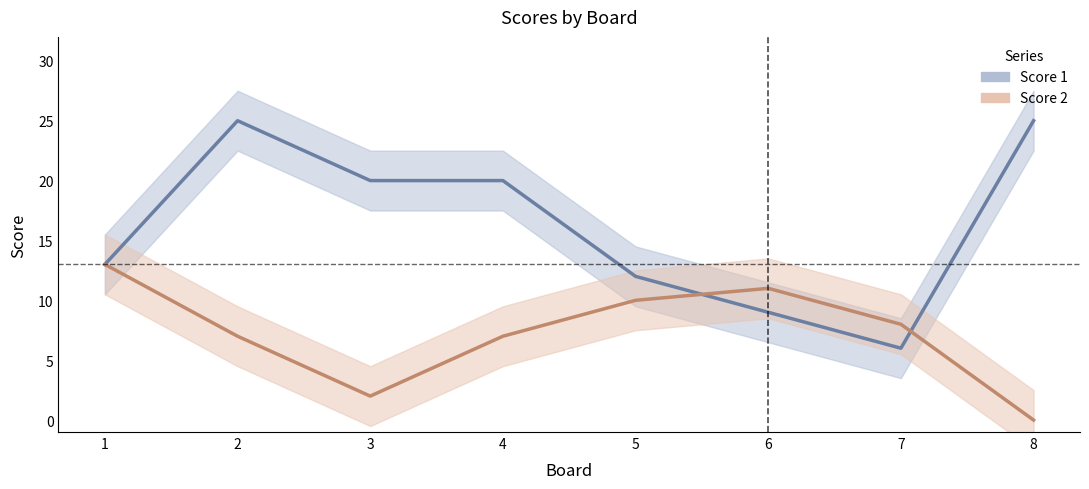

Which category has the highest value in the Score 2 series?

1